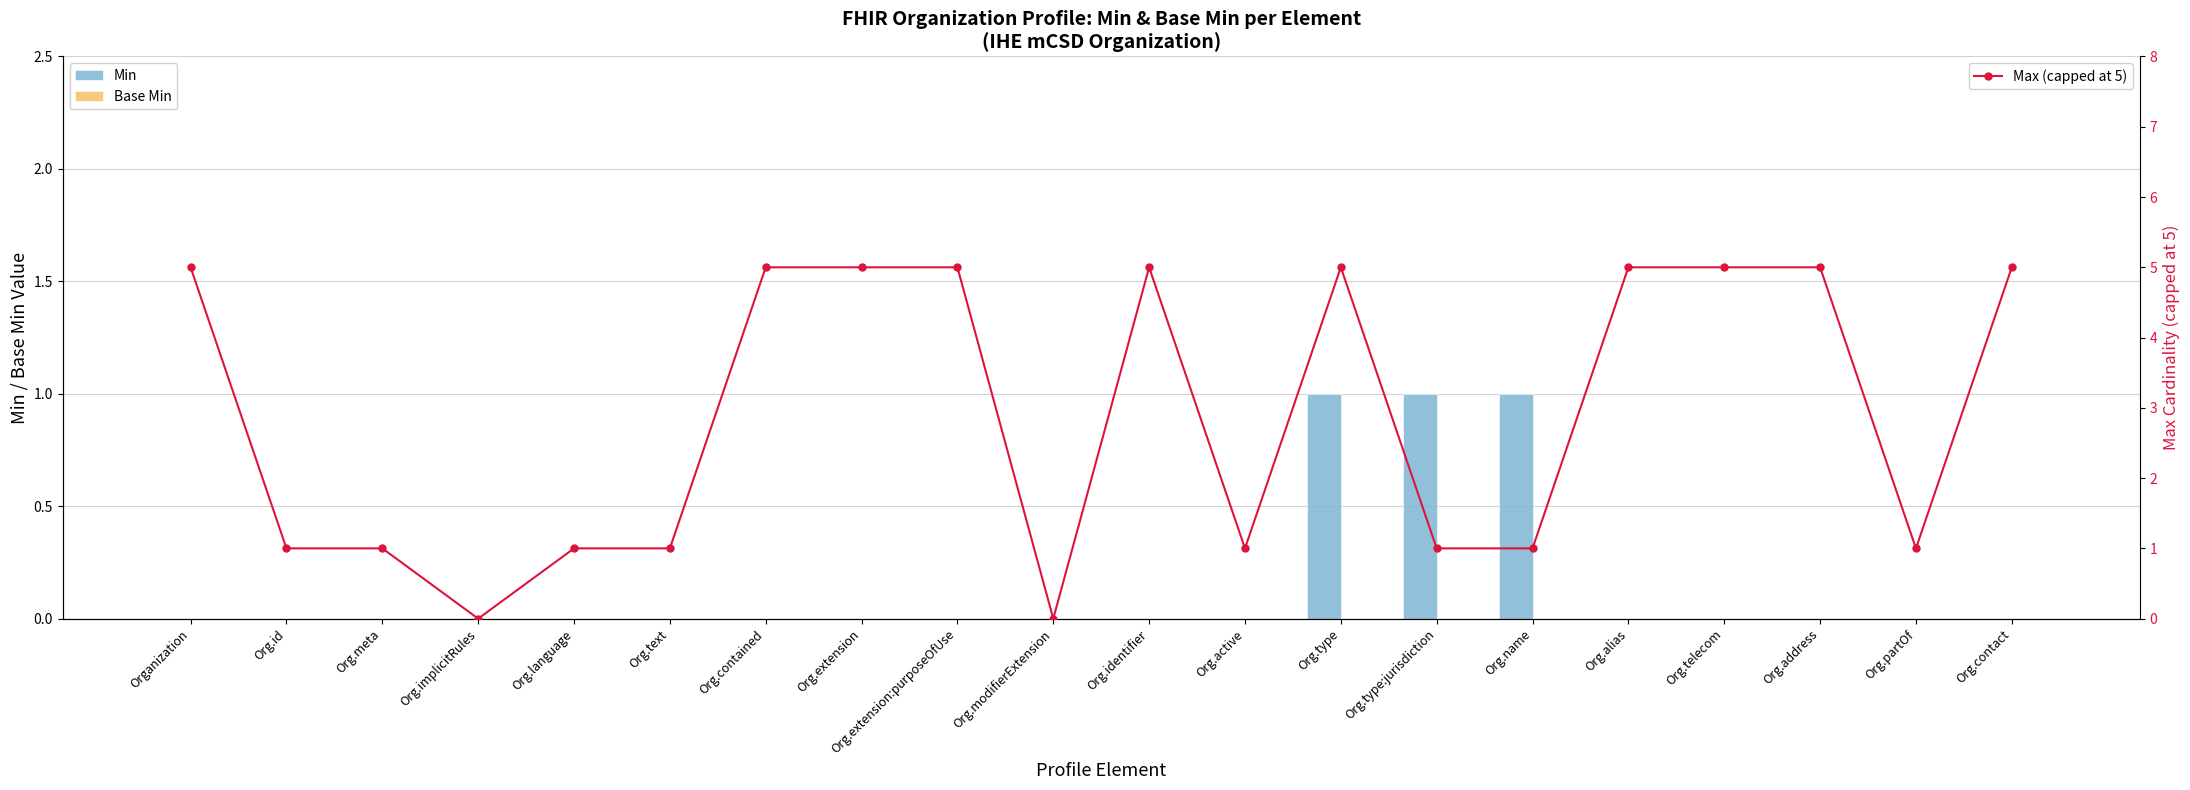

Which label corresponds to the smallest value in the chart?

Organization